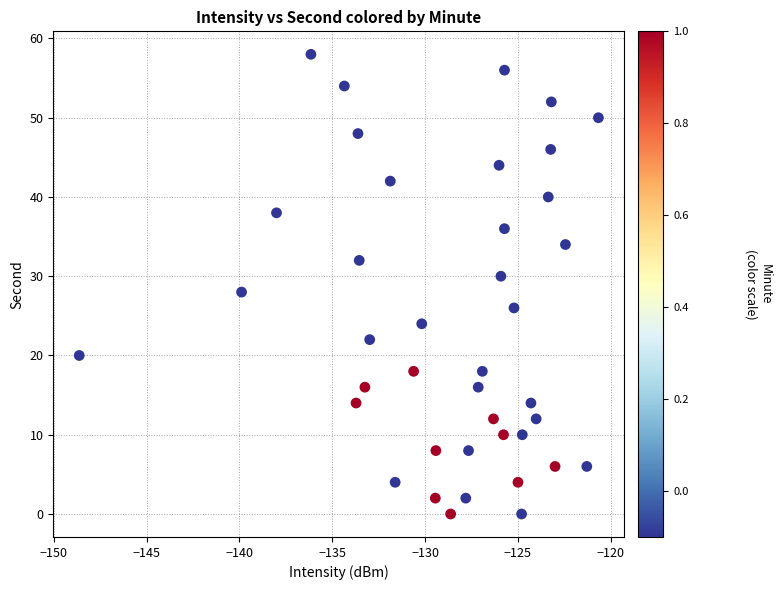

What is the range of Y values (max minus min)?

58